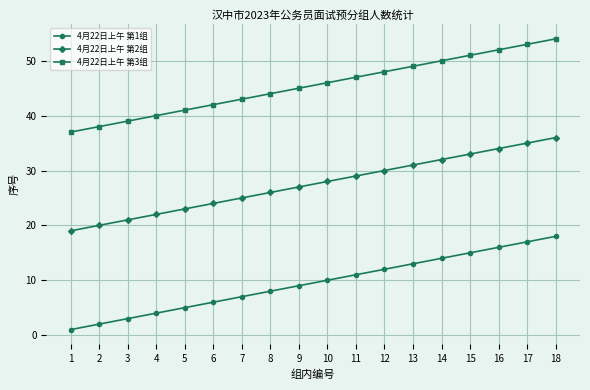

What is the difference between the highest and lowest values at 1?

36